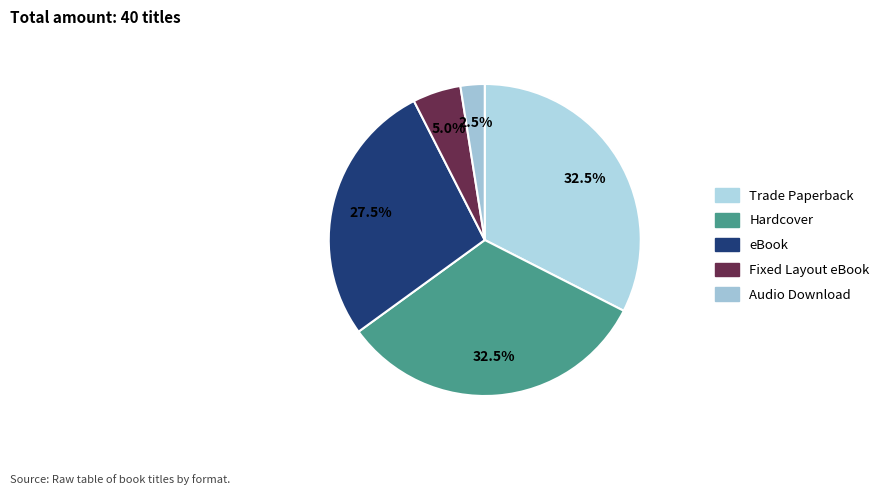

How much of the chart is everything except eBook?

72.5%